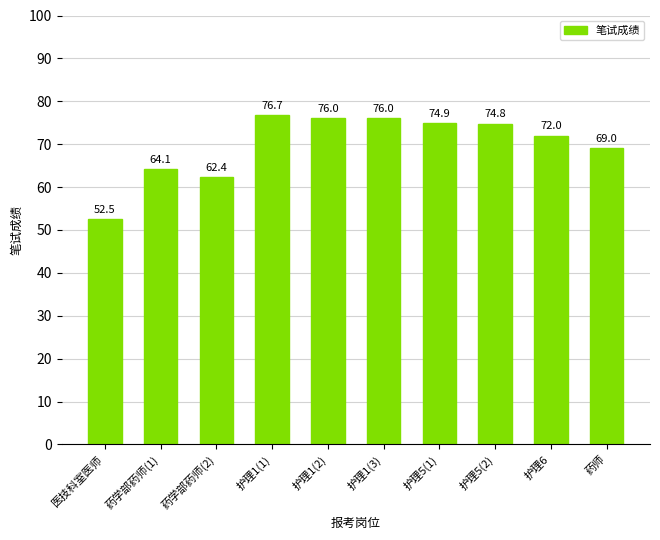

What position from the left is 护理1(3)?

6